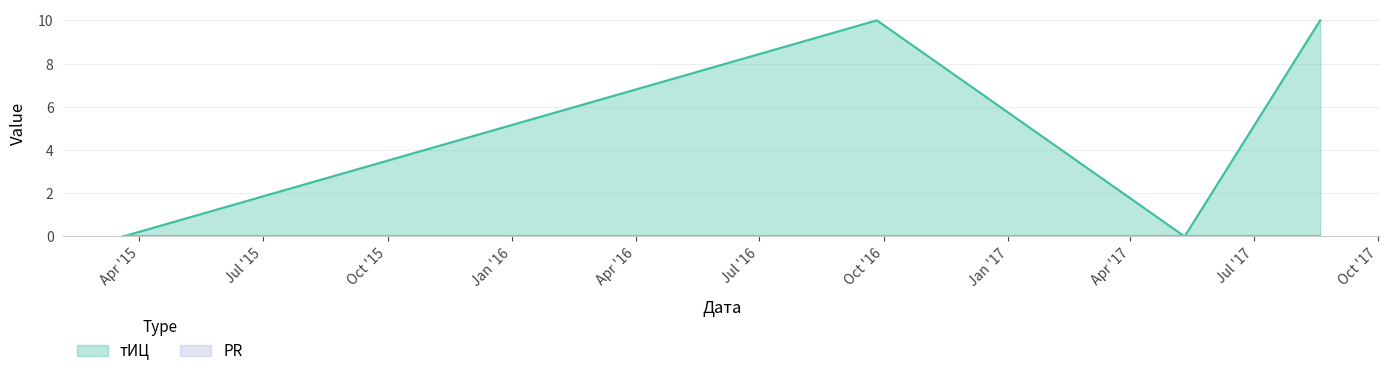

How many data points are less than 10?

2